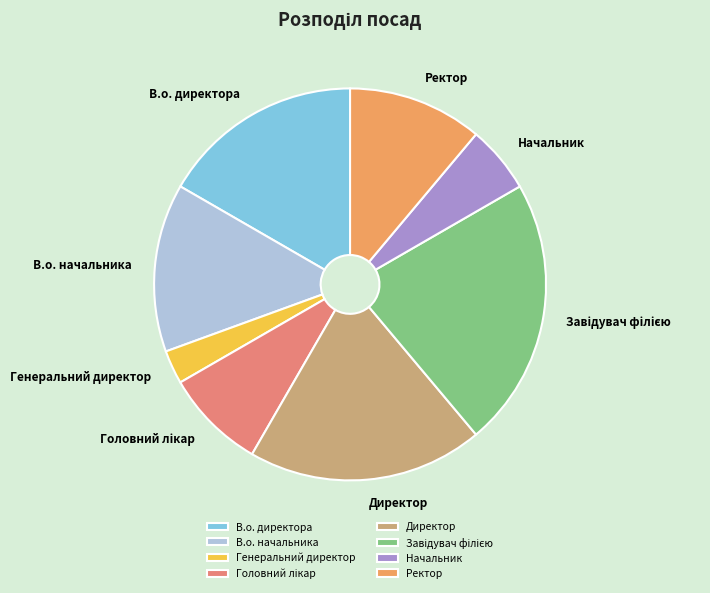

Is there any slice that represents more than half of the pie?

No